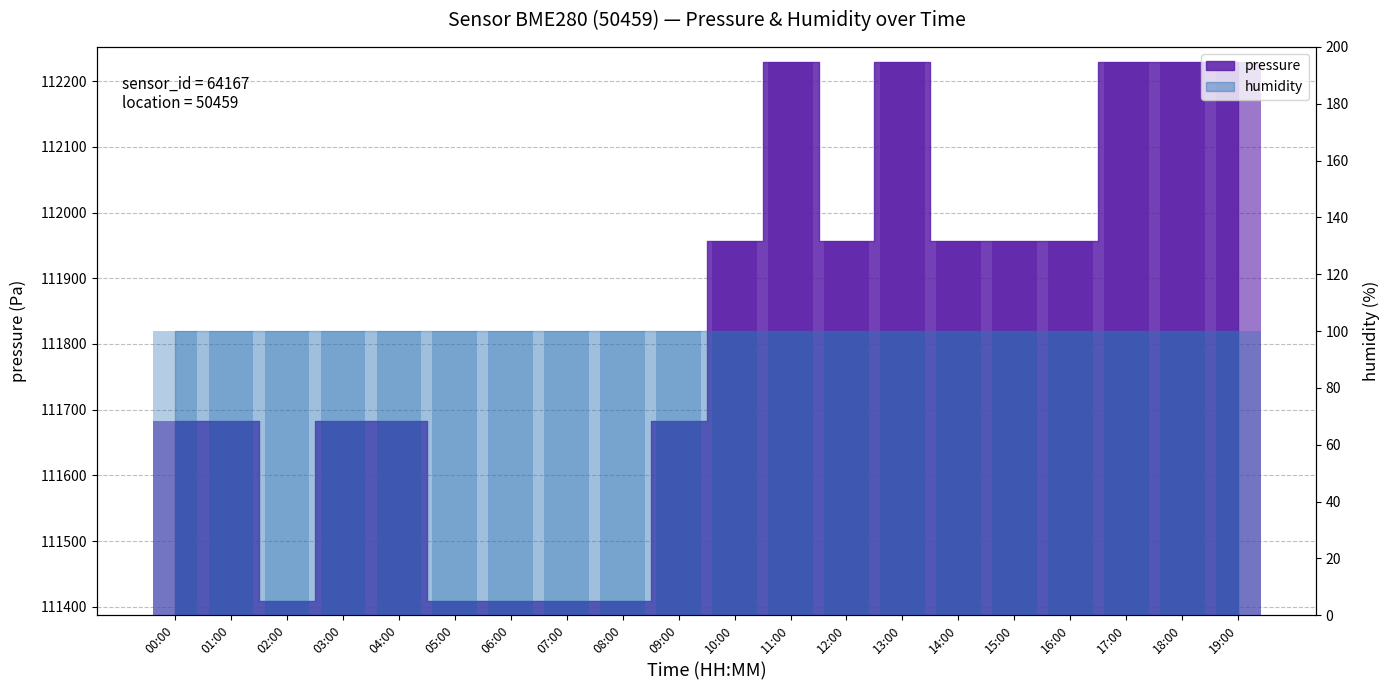

The chart shows a value of 111682.8 at 00:00. True or false?

True